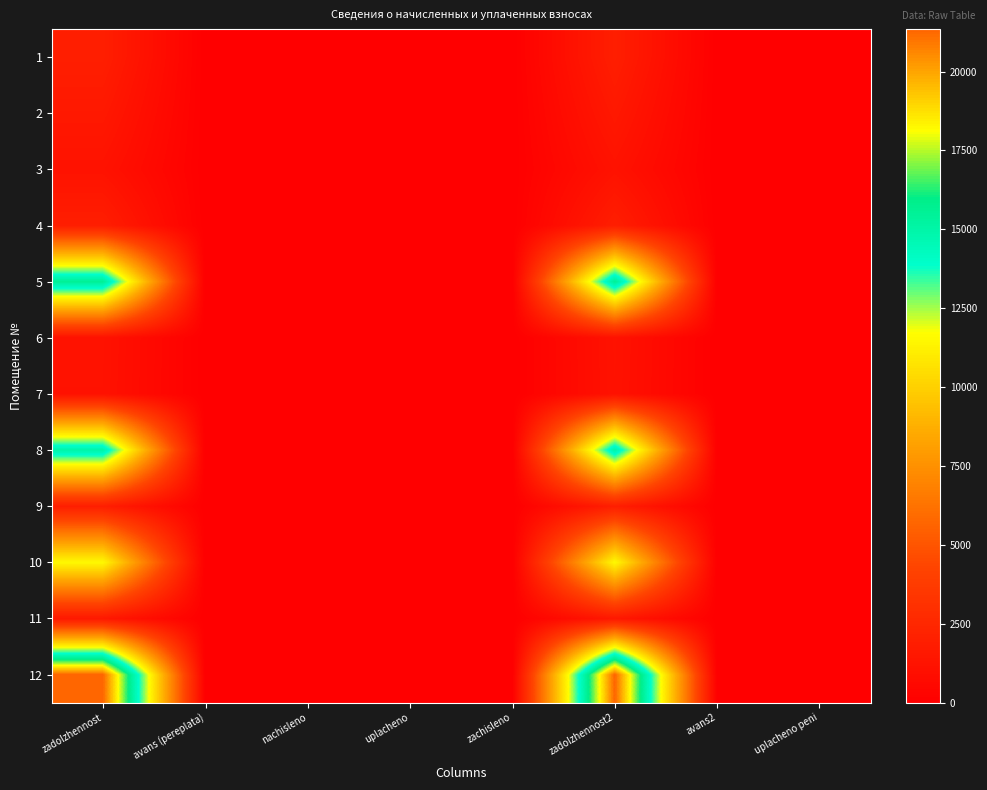

Reading left to right, what are all the values shown in this chart?

1: zadolzhennost=1954.7	avans (pereplata)=0.0	nachisleno=0.0	uplacheno=0.0	zachisleno=0.0	zadolzhennost2=1954.7	avans2=0.0	uplacheno peni=0.0
2: zadolzhennost=1572.7	avans (pereplata)=0.0	nachisleno=0.0	uplacheno=0.0	zachisleno=0.0	zadolzhennost2=1572.7	avans2=0.0	uplacheno peni=0.0
3: zadolzhennost=1187.0	avans (pereplata)=0.0	nachisleno=0.0	uplacheno=0.0	zachisleno=0.0	zadolzhennost2=1187.0	avans2=0.0	uplacheno peni=0.0
4: zadolzhennost=1932.2	avans (pereplata)=0.0	nachisleno=0.0	uplacheno=0.0	zachisleno=0.0	zadolzhennost2=1932.2	avans2=0.0	uplacheno peni=0.0
5: zadolzhennost=15573.5	avans (pereplata)=0.0	nachisleno=0.0	uplacheno=0.0	zachisleno=0.0	zadolzhennost2=15573.5	avans2=0.0	uplacheno peni=0.0
6: zadolzhennost=1187.0	avans (pereplata)=0.0	nachisleno=0.0	uplacheno=0.0	zachisleno=0.0	zadolzhennost2=1187.0	avans2=0.0	uplacheno peni=0.0
7: zadolzhennost=1164.5	avans (pereplata)=0.0	nachisleno=0.0	uplacheno=0.0	zachisleno=0.0	zadolzhennost2=1164.5	avans2=0.0	uplacheno peni=0.0
8: zadolzhennost=14987.3	avans (pereplata)=0.0	nachisleno=0.0	uplacheno=0.0	zachisleno=0.0	zadolzhennost2=14987.3	avans2=0.0	uplacheno peni=0.0
9: zadolzhennost=1950.9	avans (pereplata)=0.0	nachisleno=0.0	uplacheno=0.0	zachisleno=0.0	zadolzhennost2=1950.9	avans2=0.0	uplacheno peni=0.0
10: zadolzhennost=11541.4	avans (pereplata)=0.0	nachisleno=0.0	uplacheno=0.0	zachisleno=0.0	zadolzhennost2=11541.4	avans2=0.0	uplacheno peni=0.0
11: zadolzhennost=1561.5	avans (pereplata)=0.0	nachisleno=0.0	uplacheno=0.0	zachisleno=0.0	zadolzhennost2=1561.5	avans2=0.0	uplacheno peni=0.0
12: zadolzhennost=21345.8	avans (pereplata)=0.0	nachisleno=0.0	uplacheno=0.0	zachisleno=0.0	zadolzhennost2=21345.8	avans2=0.0	uplacheno peni=0.0